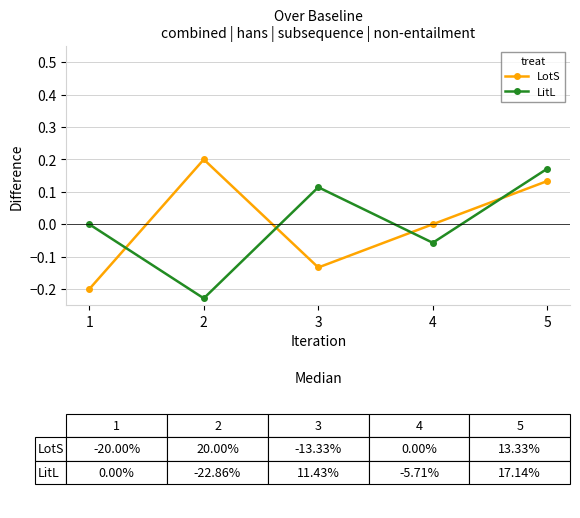

True or false: LitL has a value of -0.2 at 2.

True